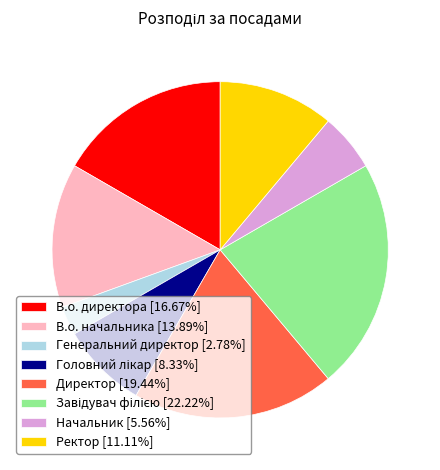

Do Ректор [11.11%] and В.о. начальника [13.89%] together represent more than half of the pie?

No